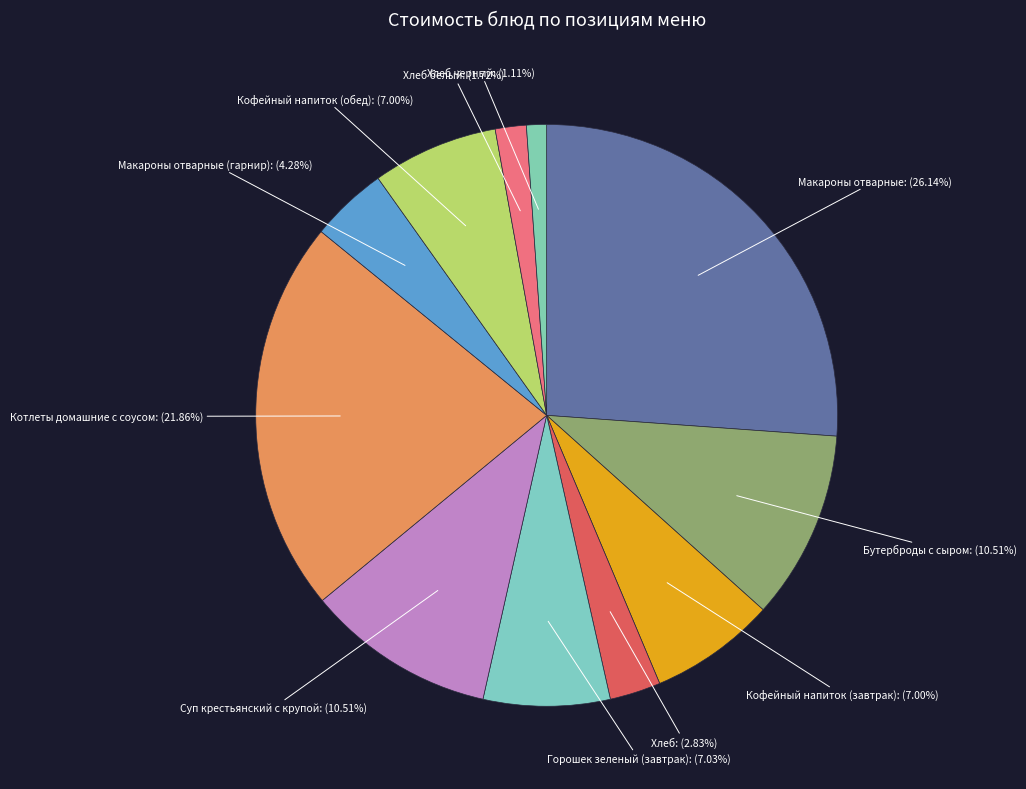

How many segments does this pie chart have?

11